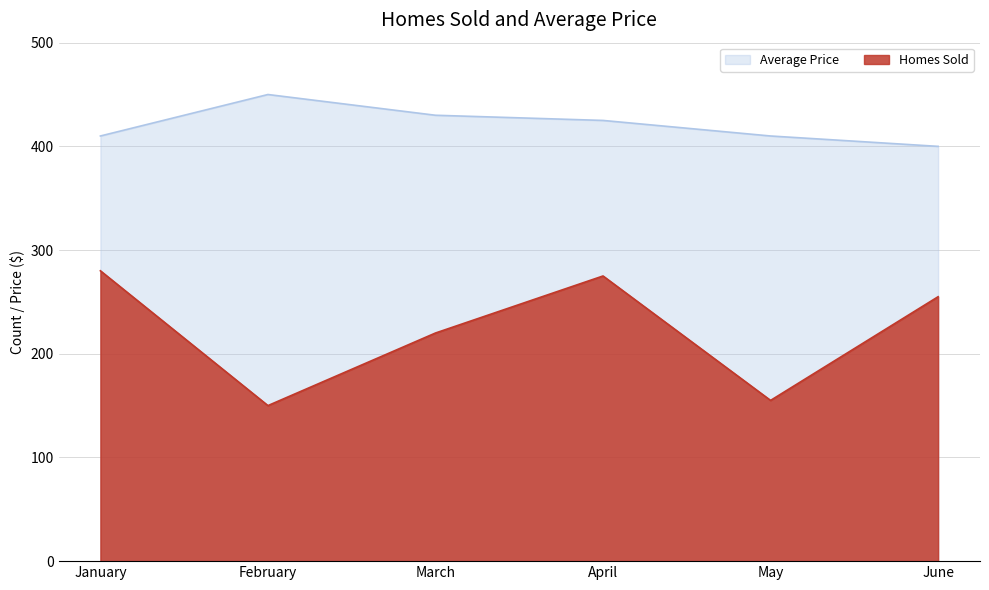

Is the value of Homes Sold at March greater than the value of Average Price at February?

No